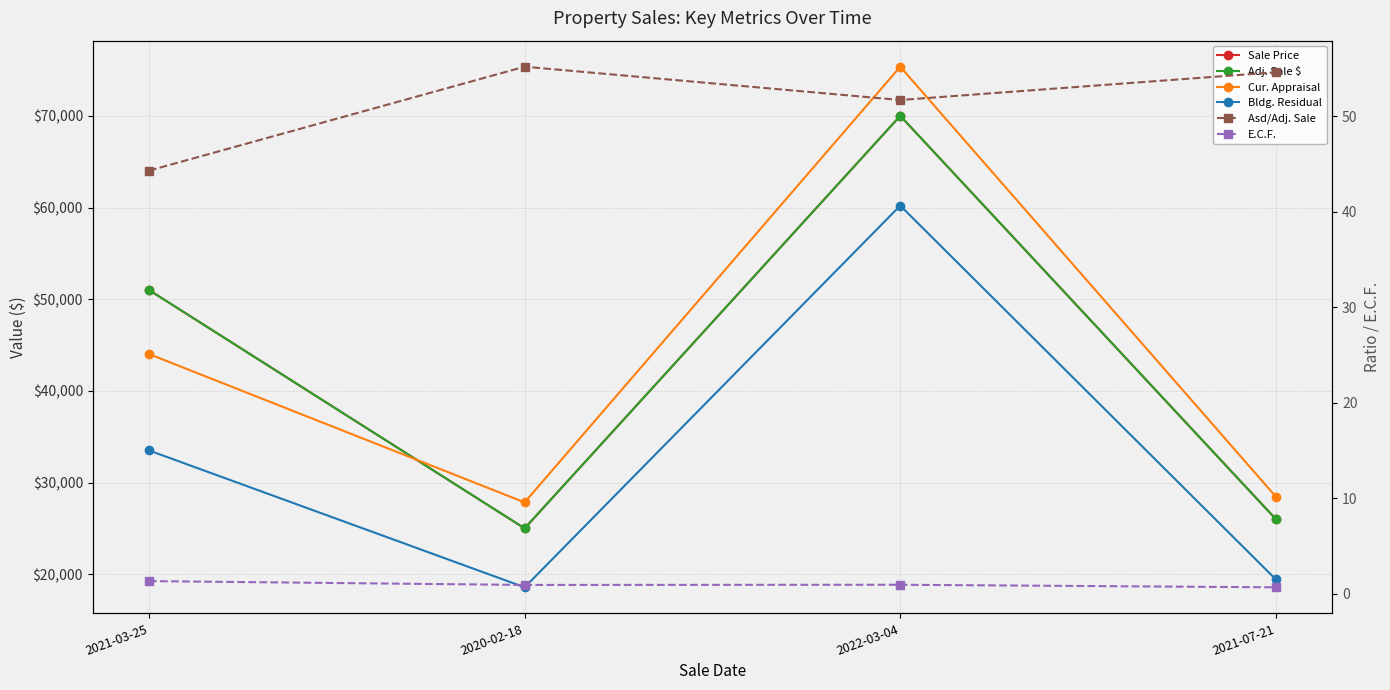

True or false: Sale Price and Cur. Appraisal cross at least once.

True